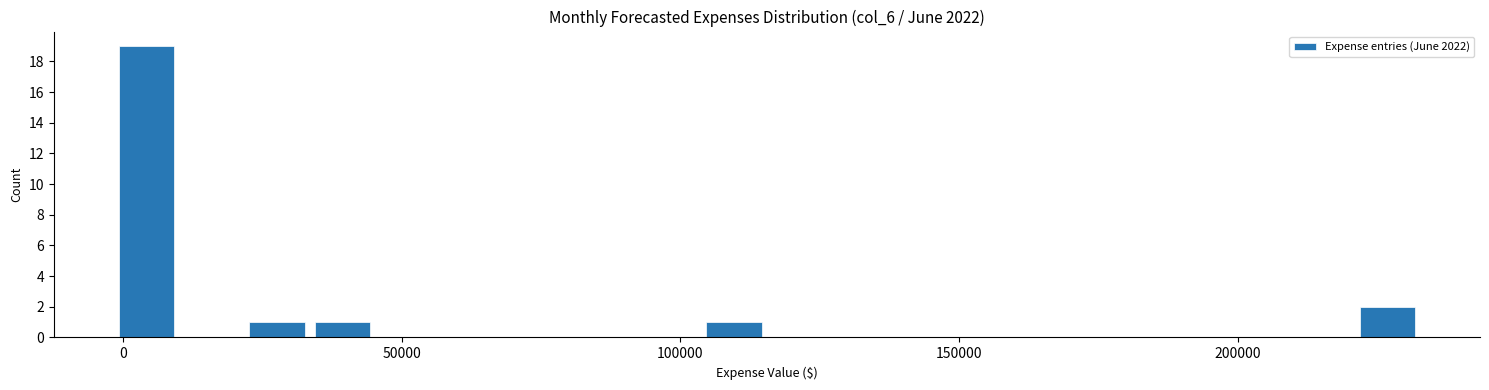

Read against the x-axis, roughly where is the centre of the tallest bar?

5000